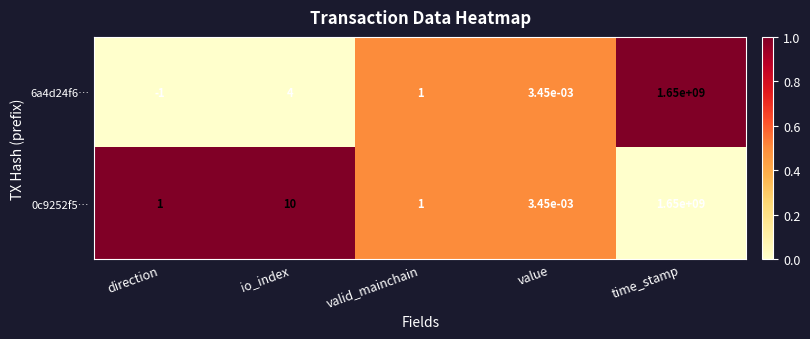

Count the number of data series in this chart.

2